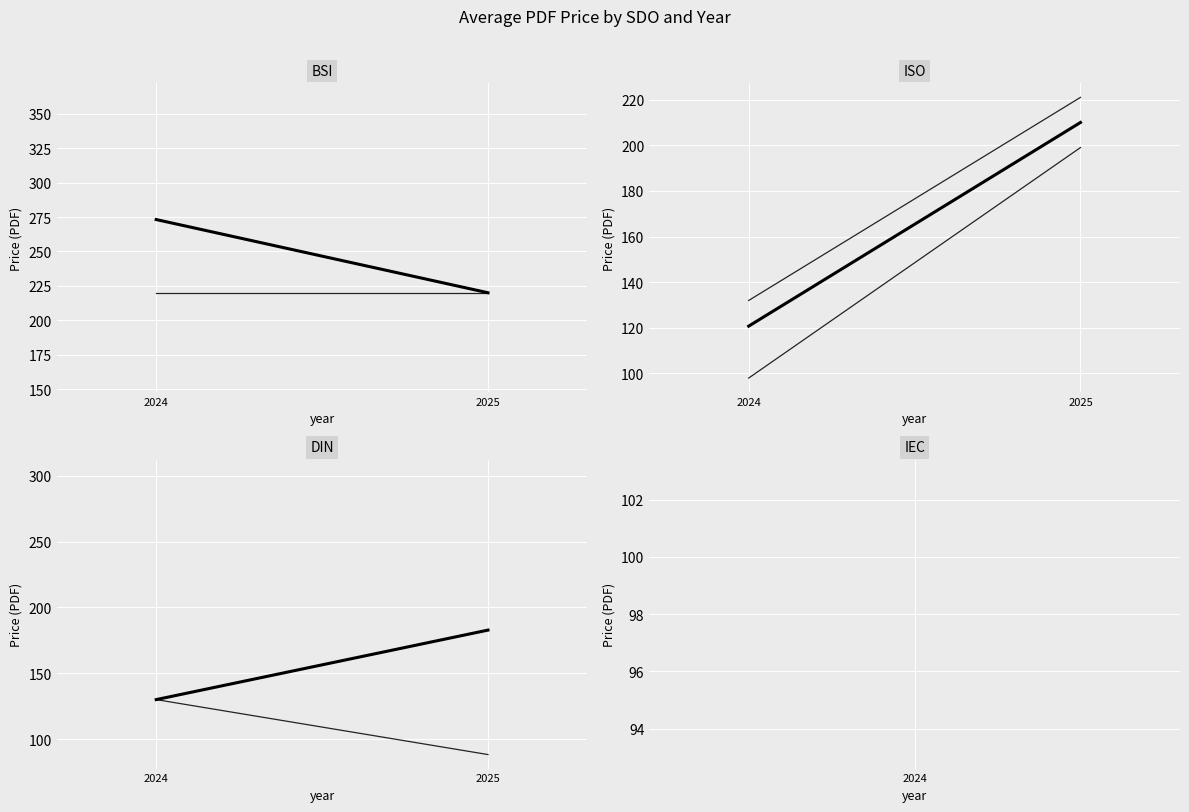

List the labels in order of BSI_std_0 value, smallest first.

2024, 2025